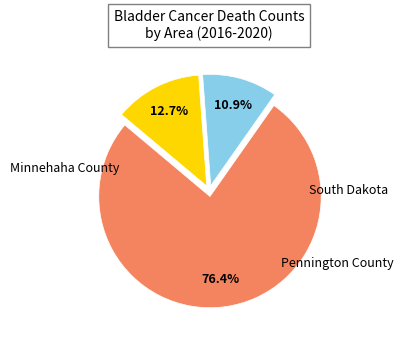

To the nearest percent, what is the average slice percentage?

33%